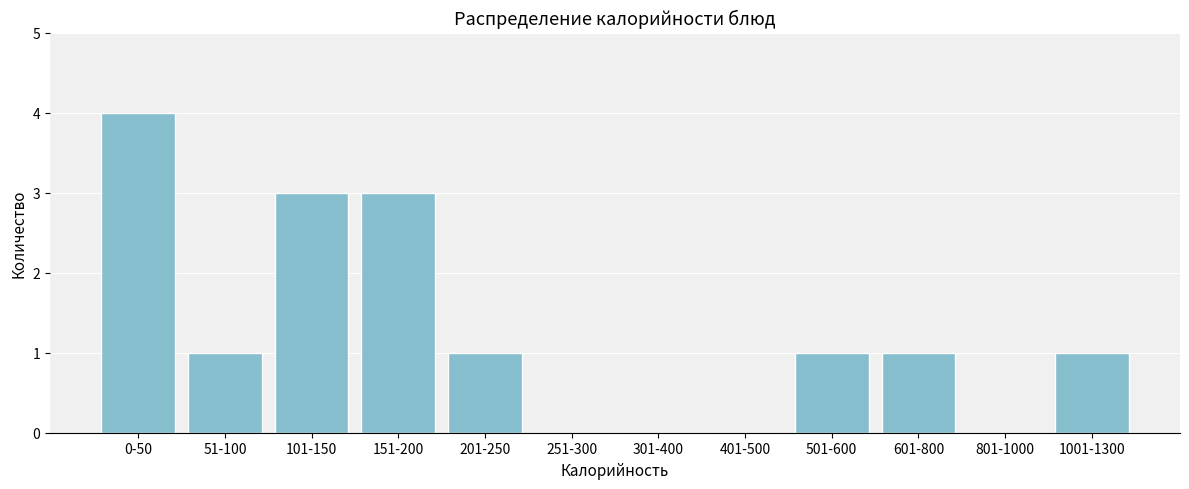

Reading left to right, extract all data points from this chart.

0-50=4	51-100=1	101-150=3	151-200=3	201-250=1	251-300=0	301-400=0	401-500=0	501-600=1	601-800=1	801-1000=0	1001-1300=1